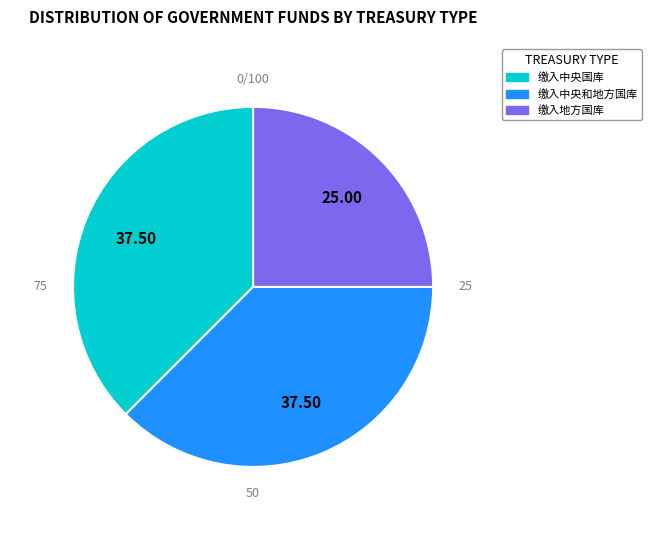

Which category has the smallest portion of the pie?

缴入地方国库